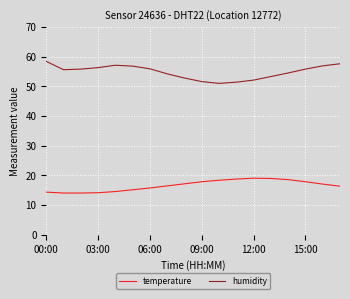

List the series in order of their overall mean, highest first.

humidity, temperature